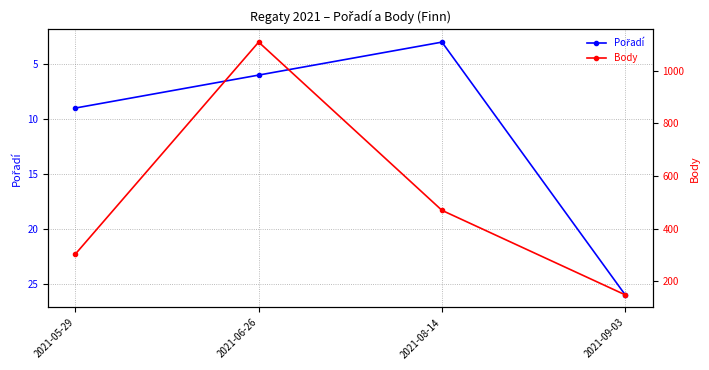

At which category does Body reach its first local peak?

2021-06-26